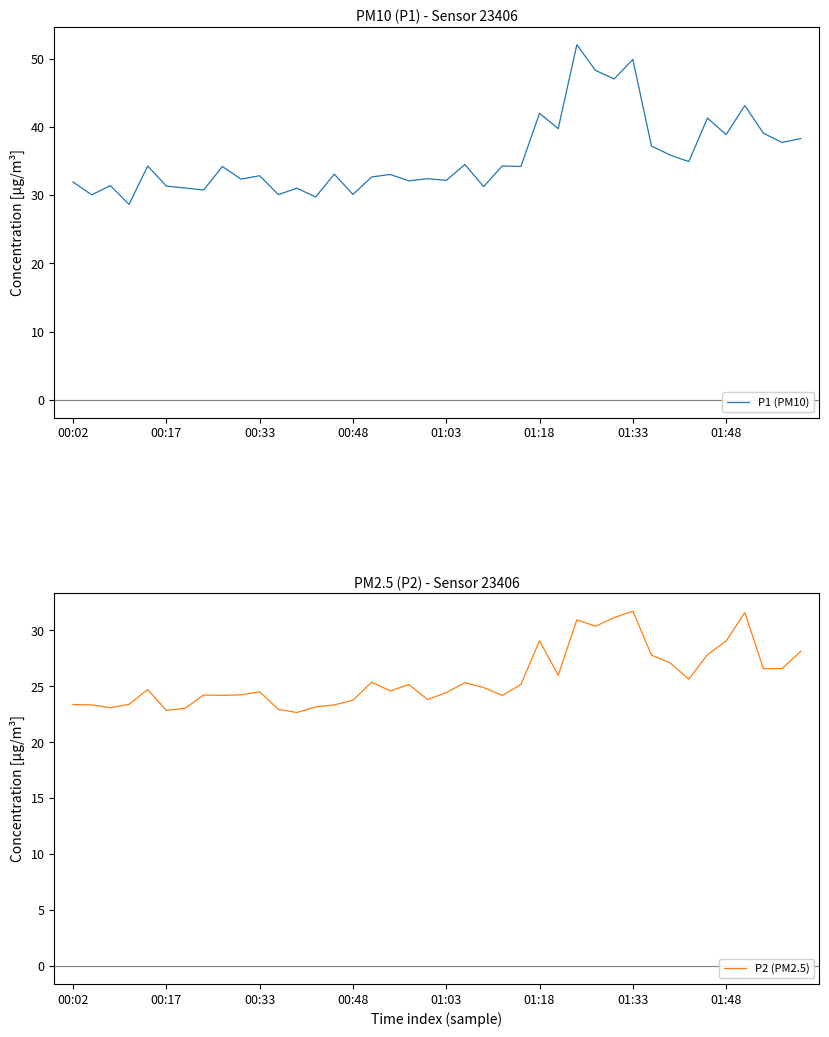

The P1 (PM10) series shows 37.2 at 31. True or false?

True